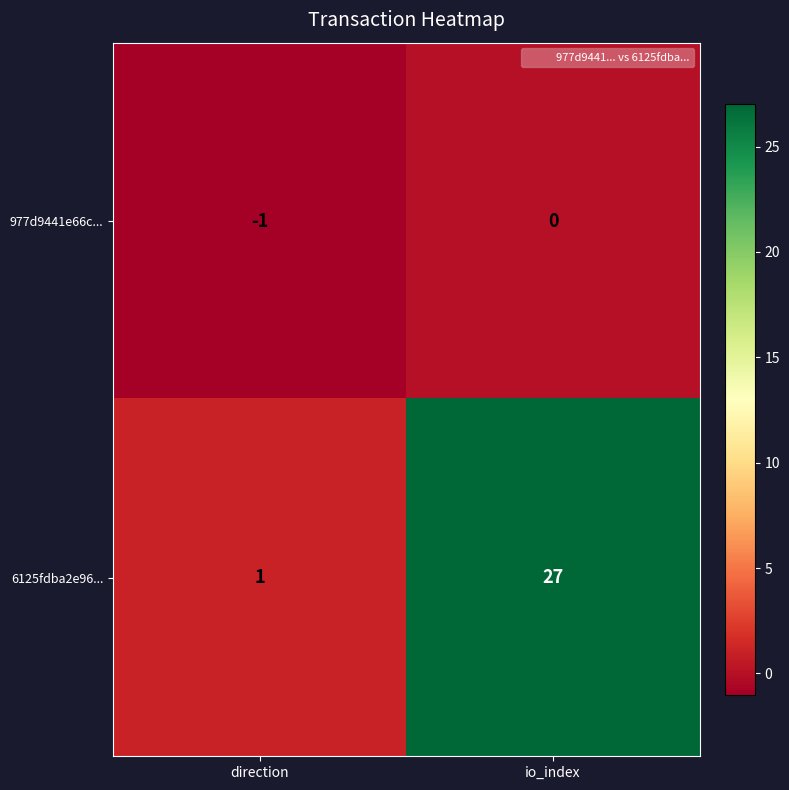

List the series in order of their peak value, lowest first.

977d9441e66c..., 6125fdba2e96...